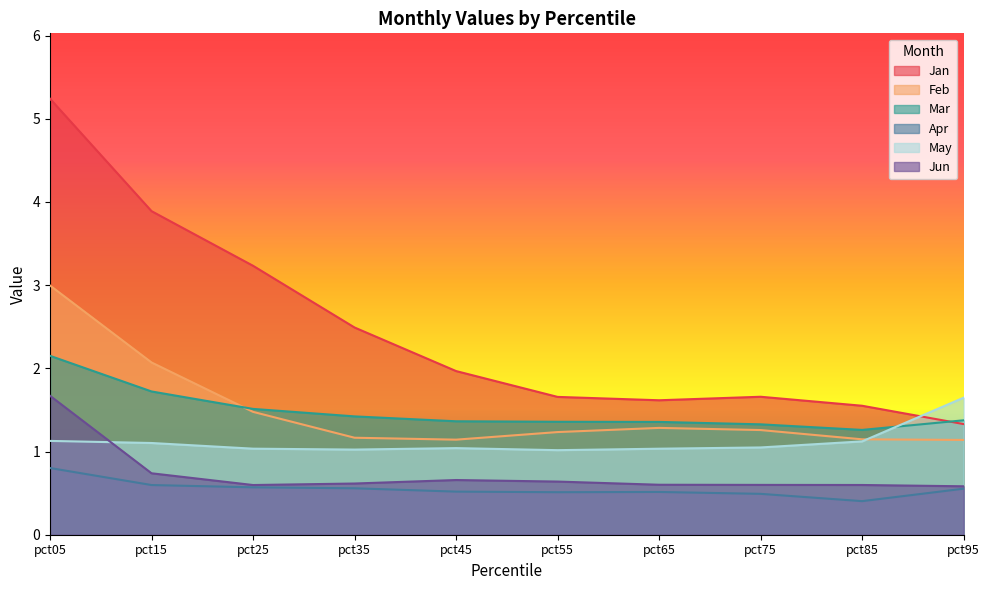

Which series has the widest spread of values?

Jan